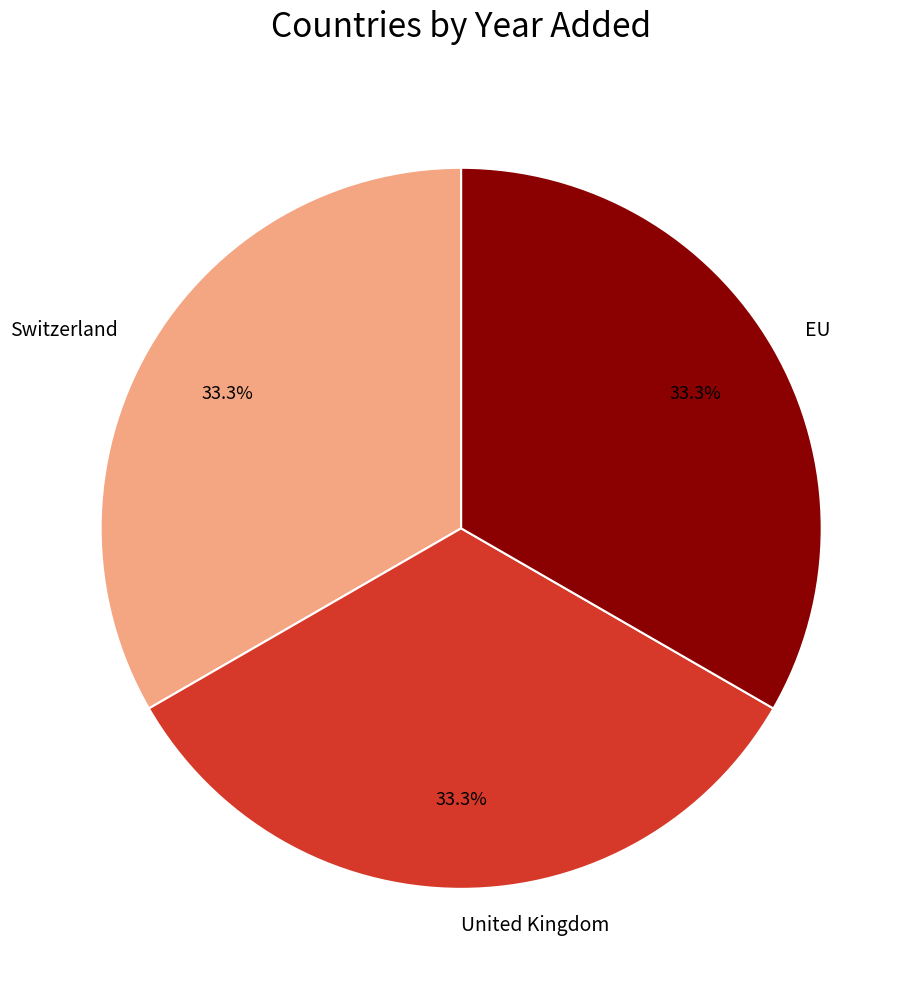

Does EU represent more than half of the total?

No